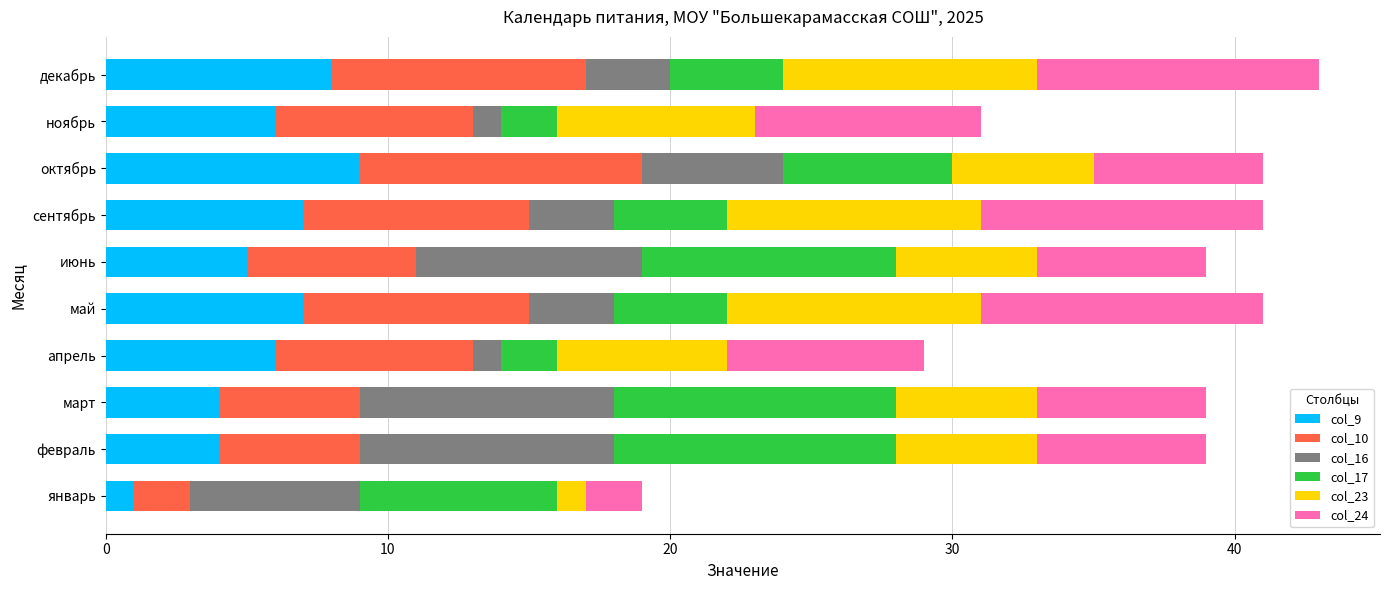

At which label does col_9 reach its minimum?

январь